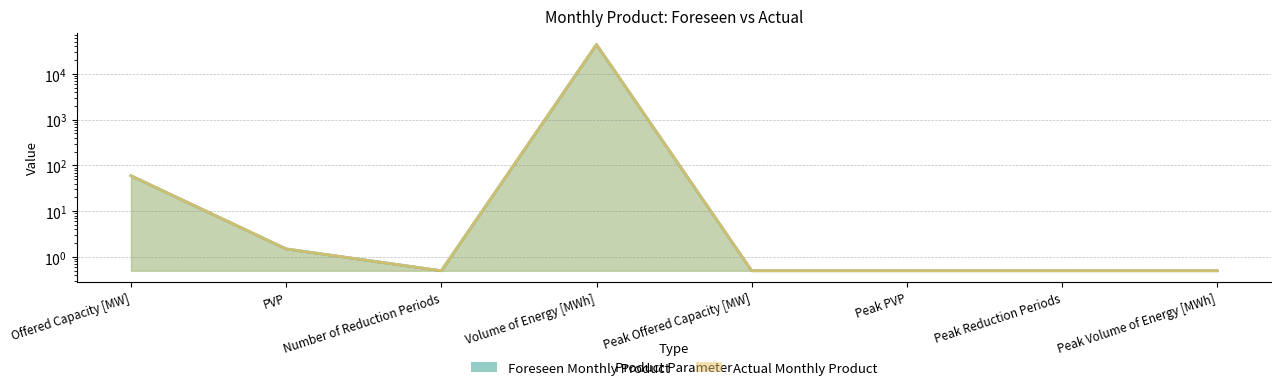

What is the average value of the Actual Monthly Product series?

5502.4